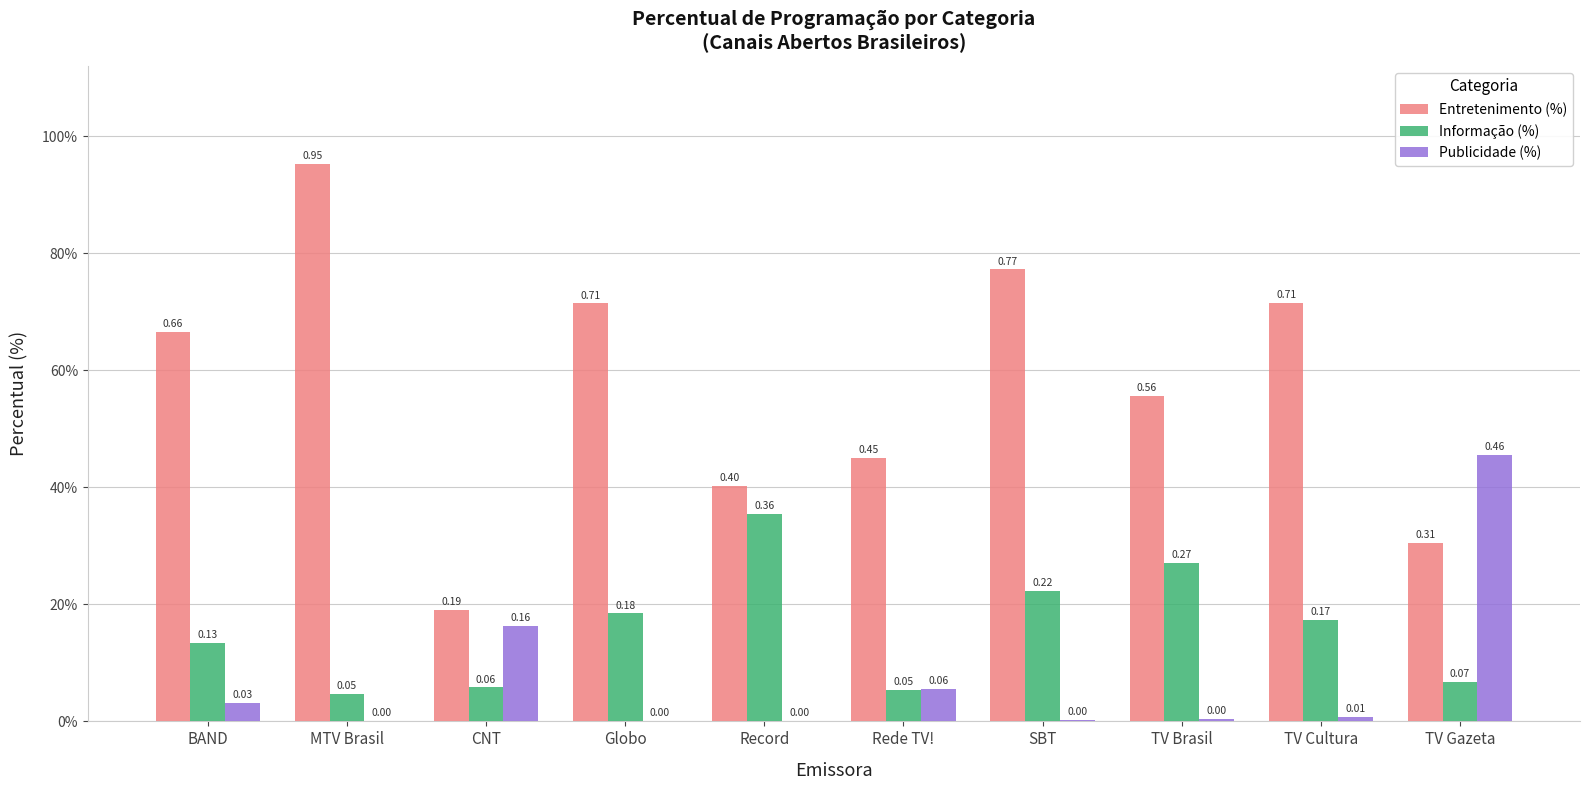

The Entretenimento (%) series shows 0.5 at Globo. True or false?

False